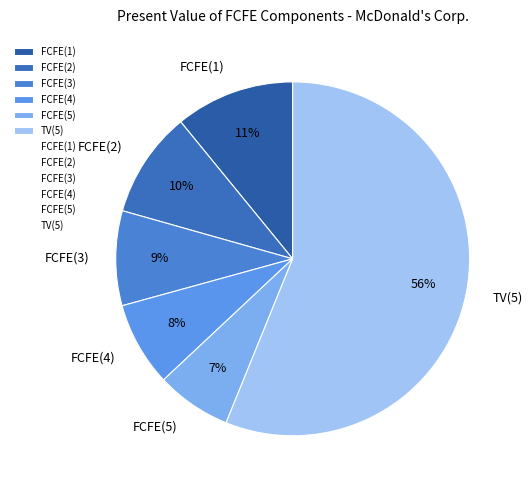

Is the sum of FCFE(4) and FCFE(3) greater than half?

No